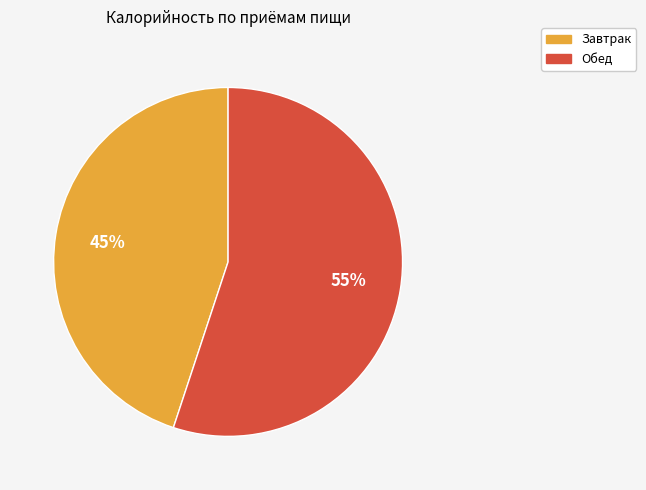

To the nearest percent, what is the difference between the Завтрак and Обед slice percentages?

10%